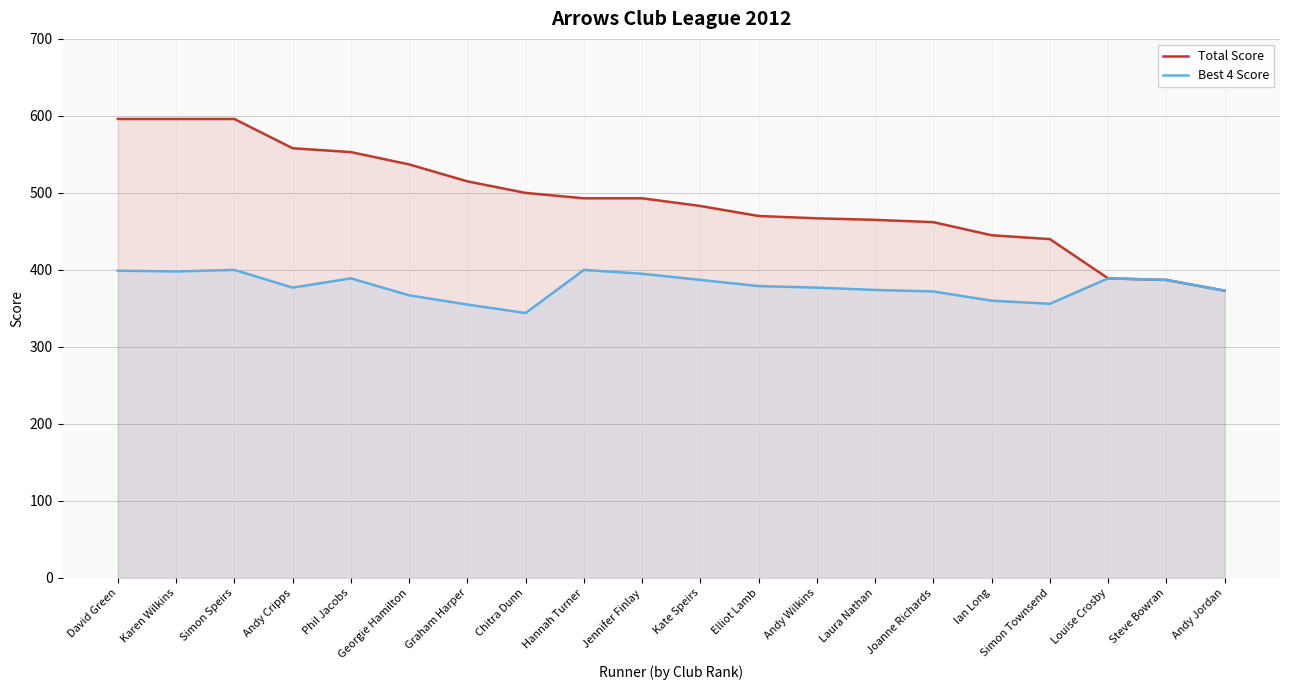

What is the average value of the Total Score series?

491